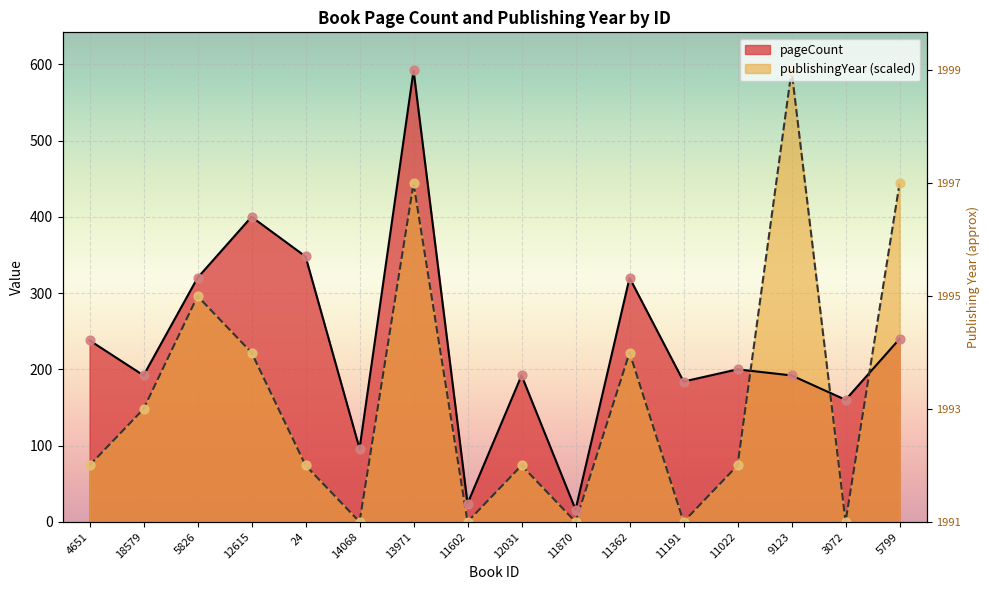

What are all the series names shown in the legend?

pageCount, publishingYear